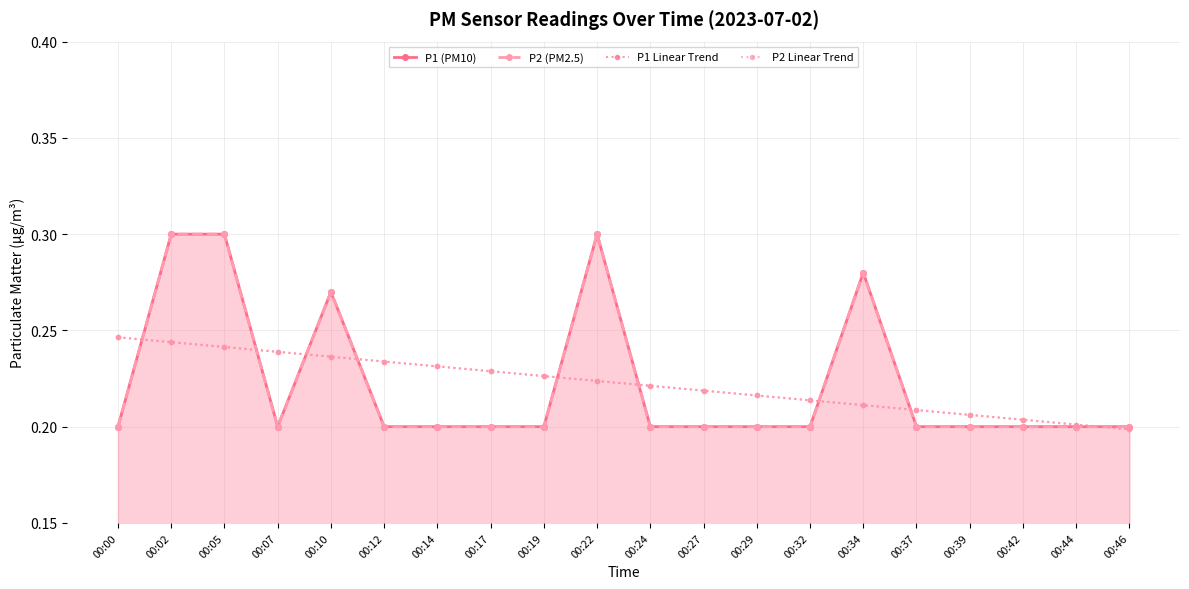

What value does the P2 (PM2.5) series have at 00:29?

0.2